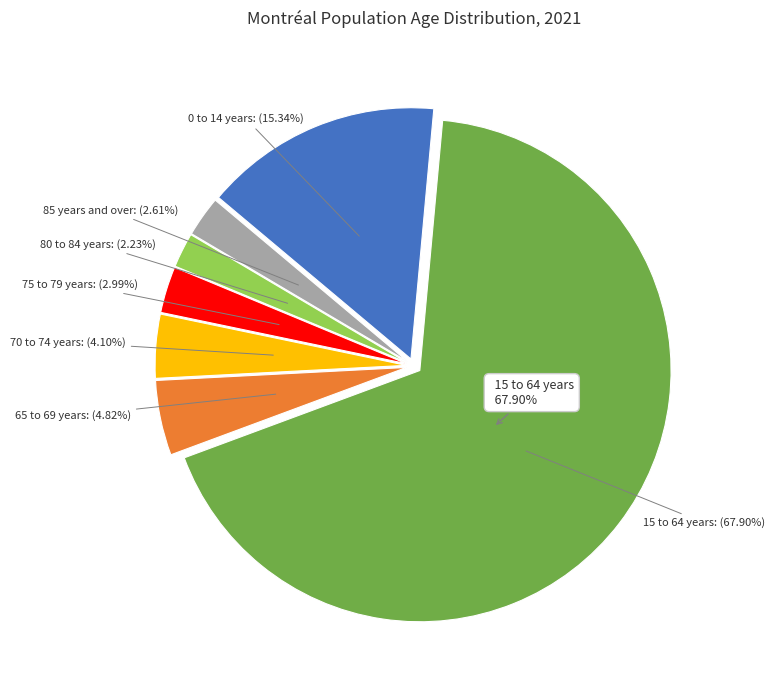

Is 70 to 74 years the majority of the pie?

No